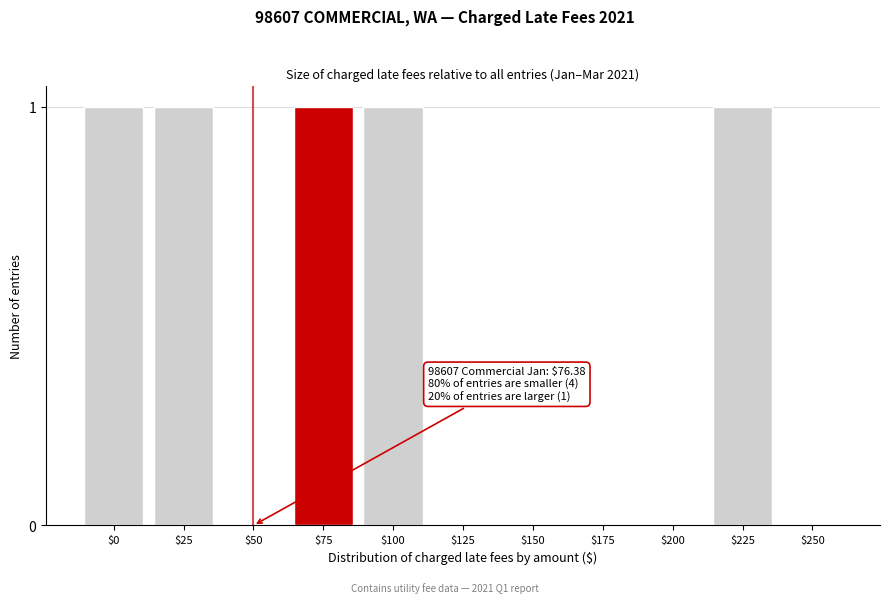

What is the sum of all values?

5